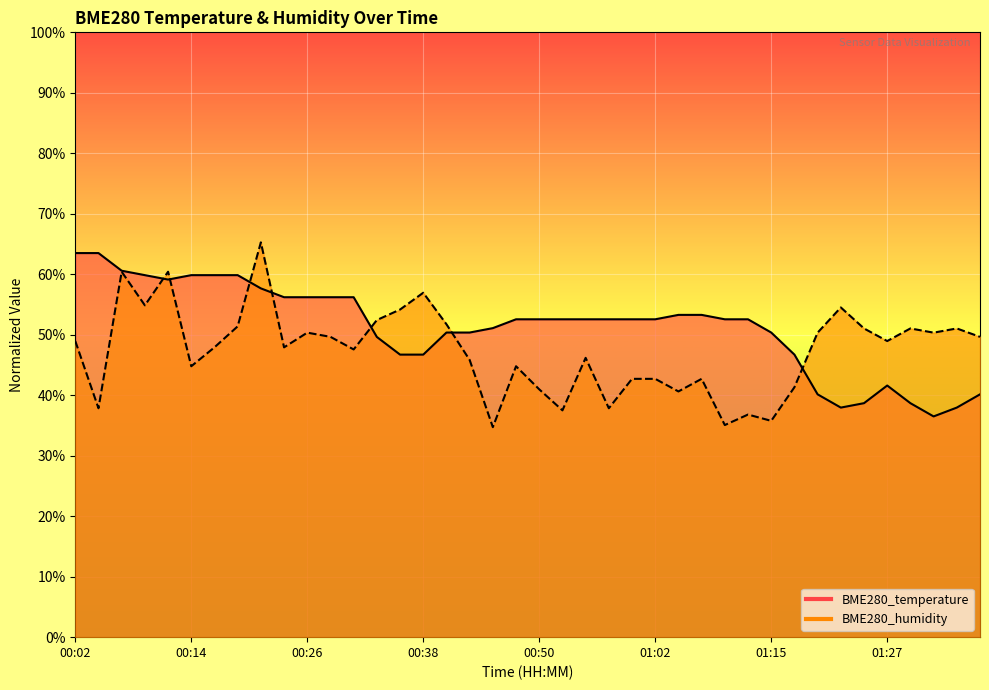

Rank the categories by BME280_temperature value from lowest to highest.

01:32, 01:22, 01:35, 01:25, 01:30, 01:20, 01:37, 01:27, 00:36, 00:38, 01:18, 00:33, 00:41, 00:43, 01:15, 00:45, 00:48, 00:50, 00:53, 00:55, 00:58, 01:00, 01:02, 01:10, 01:13, 01:05, 01:08, 00:24, 00:26, 00:28, 00:31, 00:21, 00:11, 00:09, 00:14, 00:16, 00:19, 00:06, 00:02, 00:04